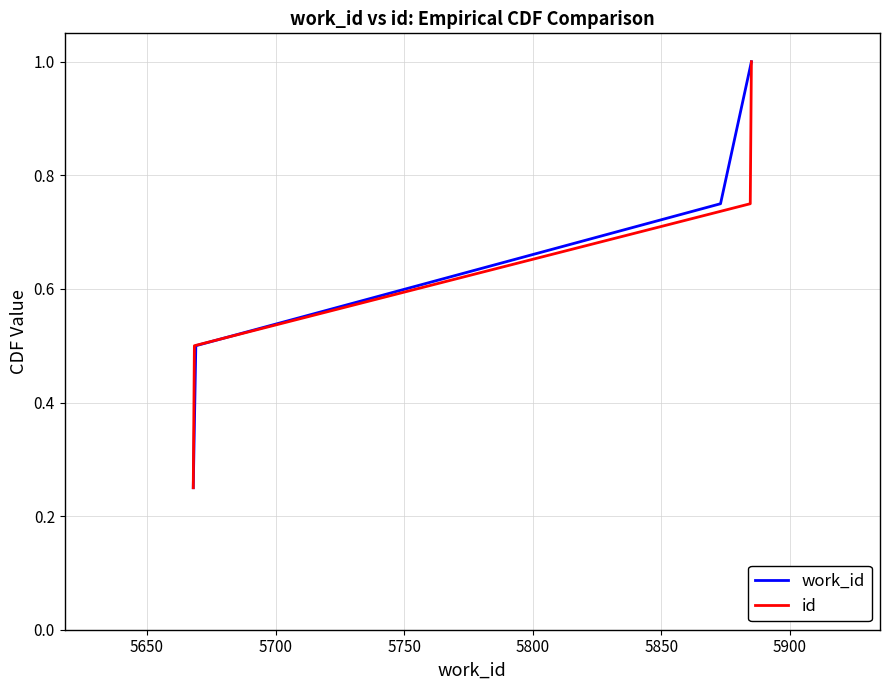

Does the chart display data point markers on the line(s)?

No